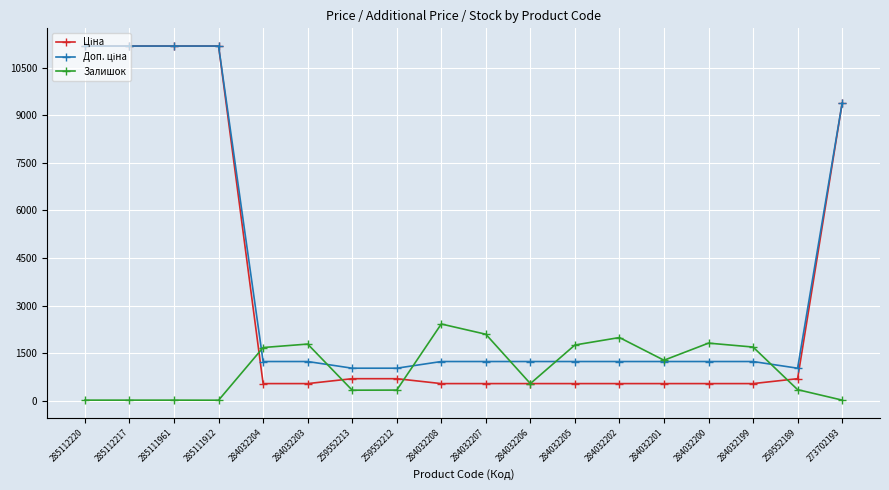

Which category has the highest value in the Залишок series?

284032208